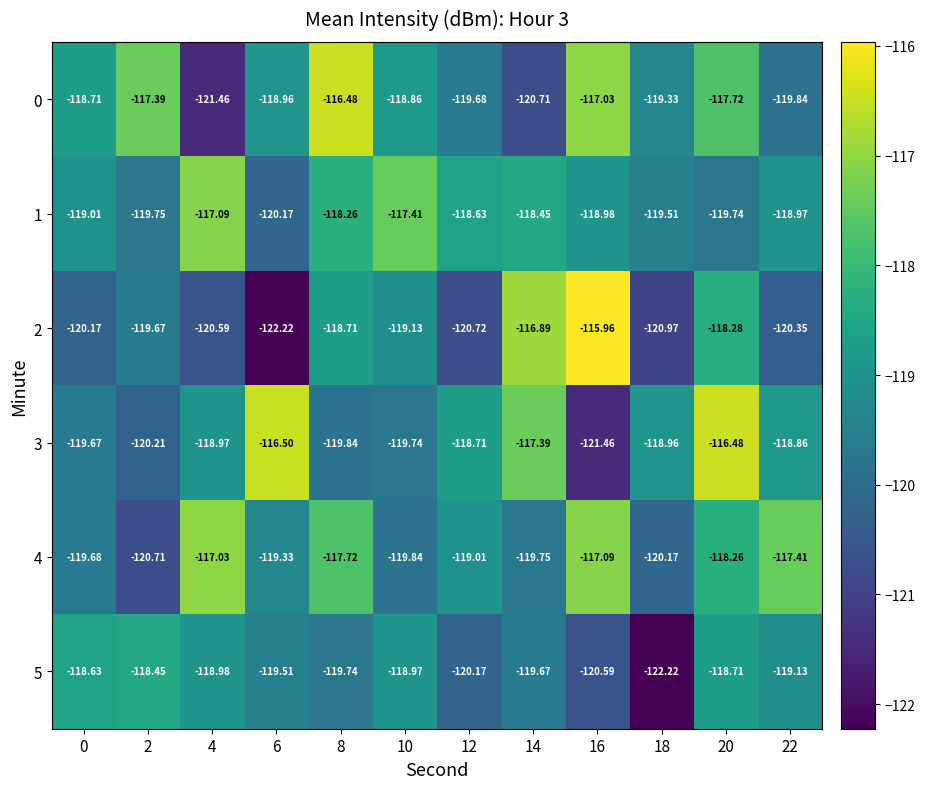

At which category is the sum across all series the highest?

20